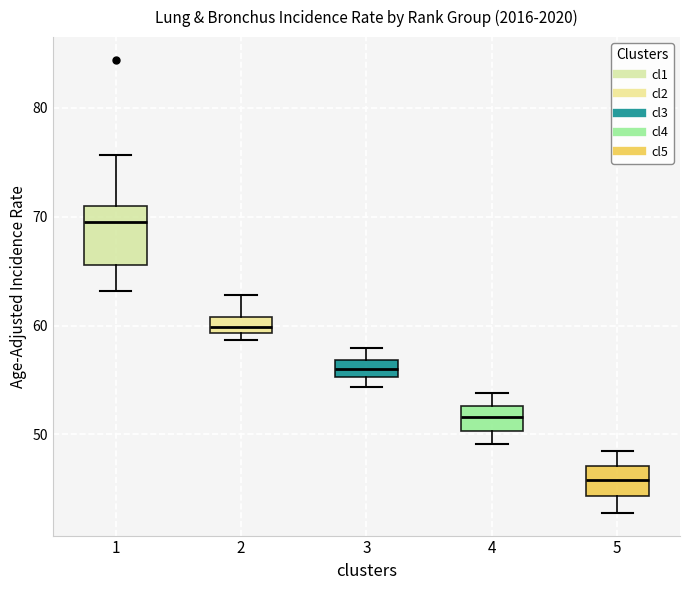

Which box's median line is the lowest?

5